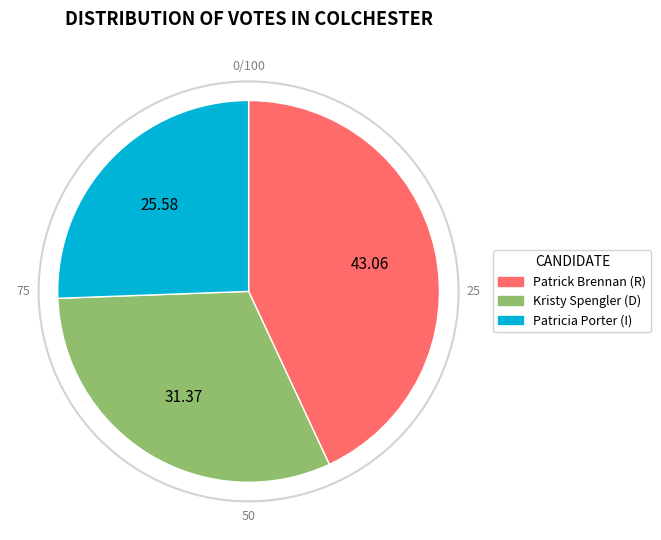

Does any single category account for the majority?

No